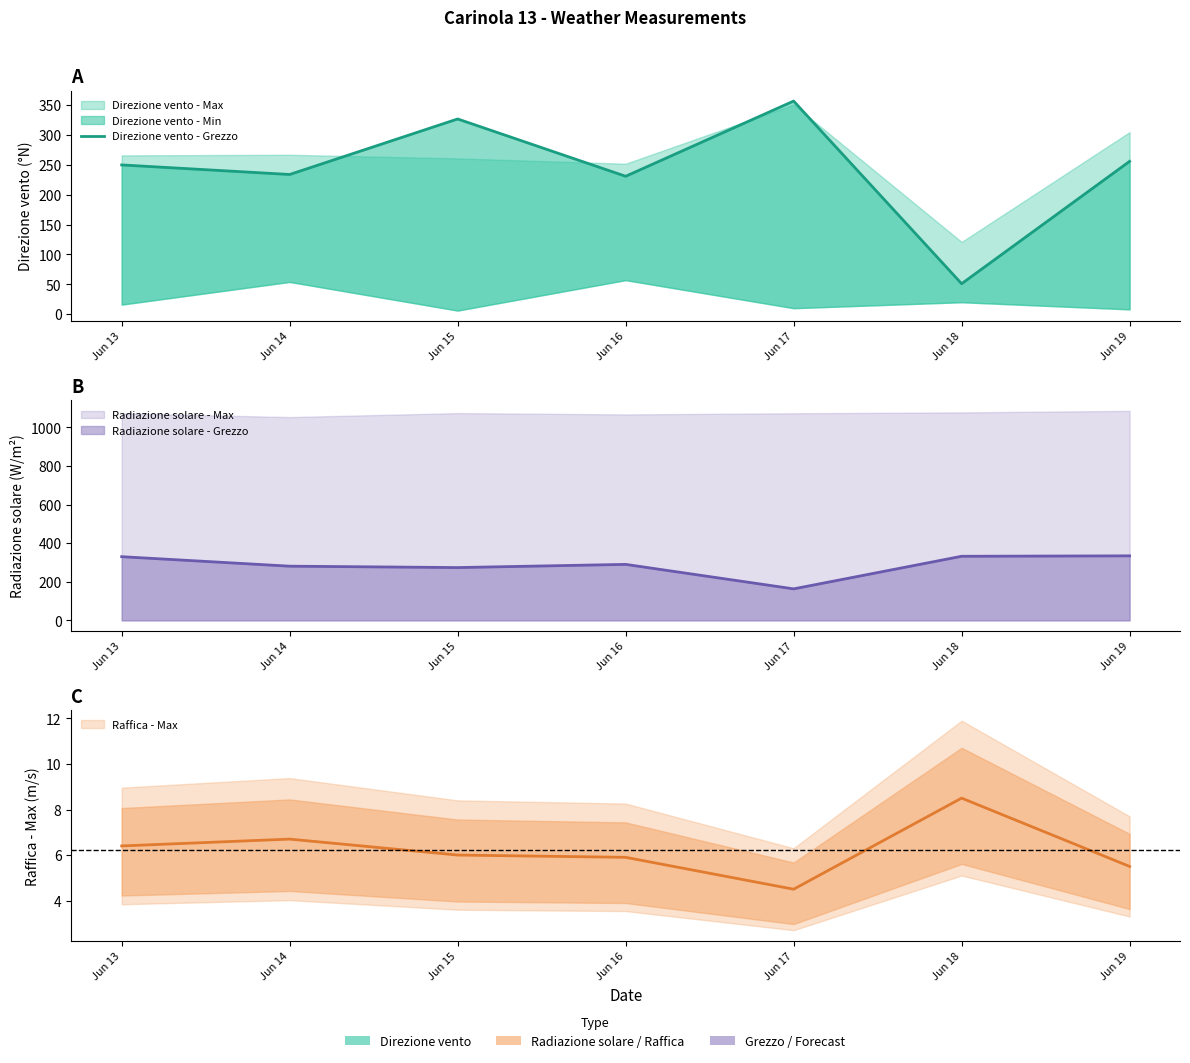

Between Jun 14 and Jun 13, which is larger?

Jun 13